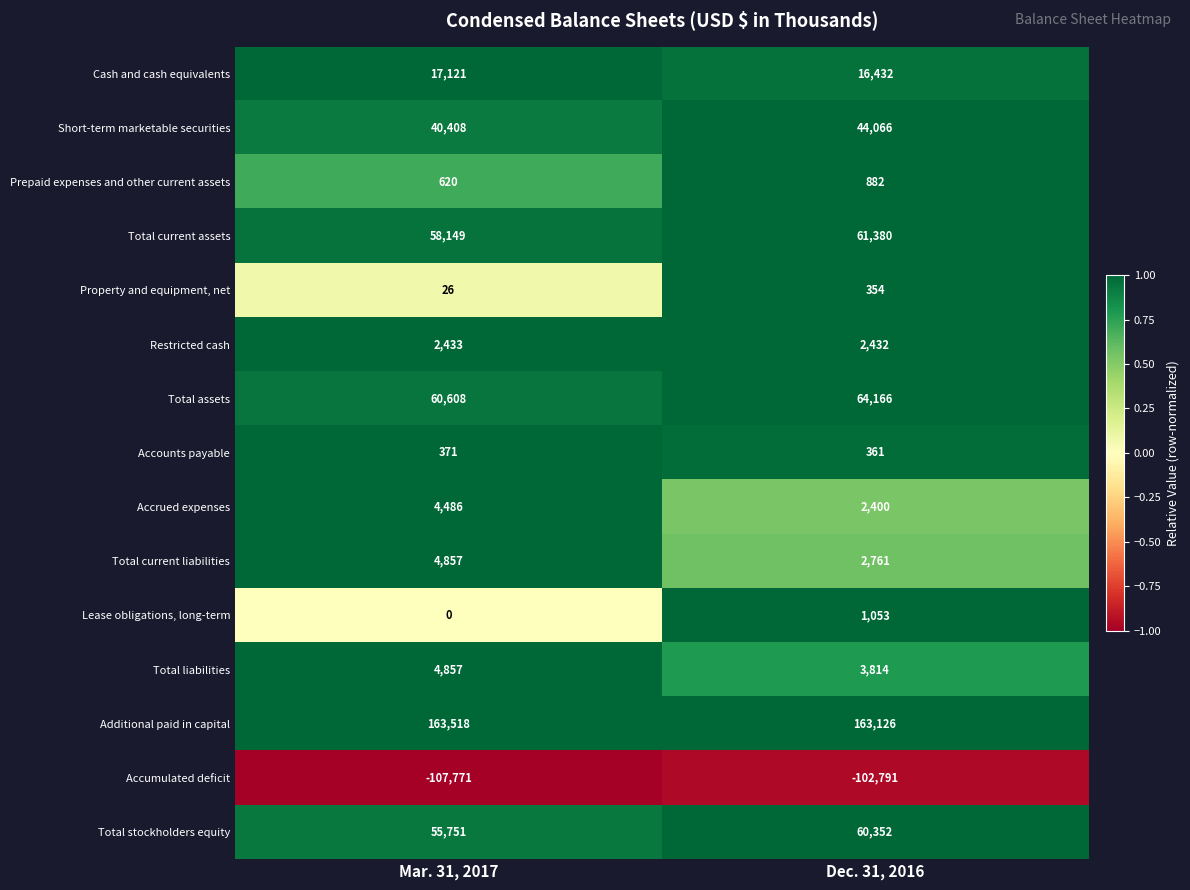

Between Mar. 31, 2017 and Dec. 31, 2016, which series saw the biggest shift?

Accumulated deficit